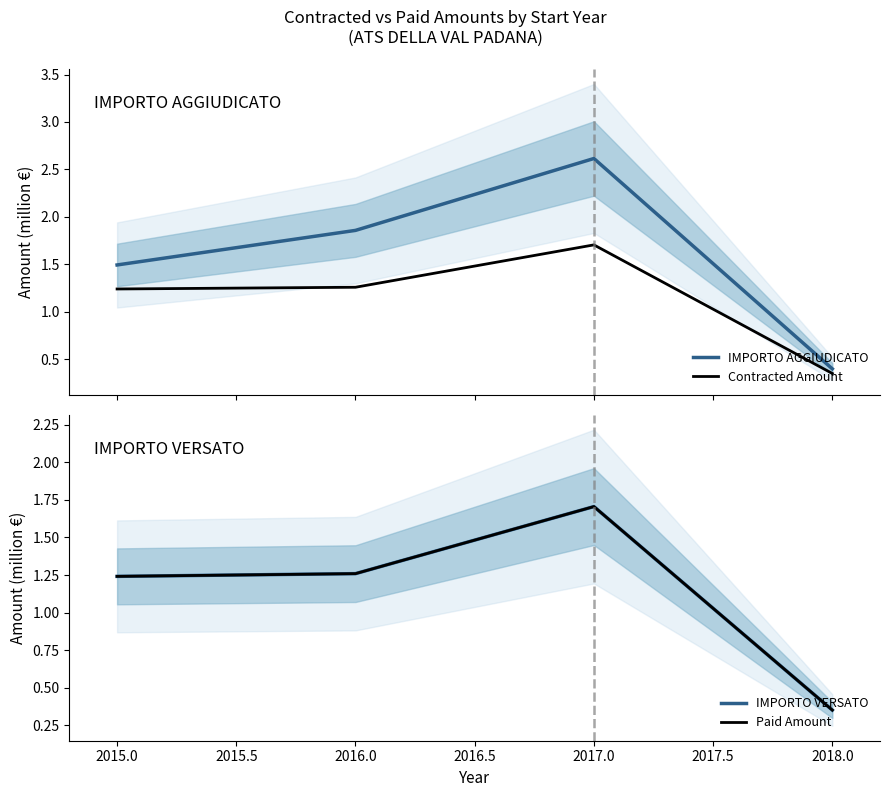

How many lines are shown in the chart?

4